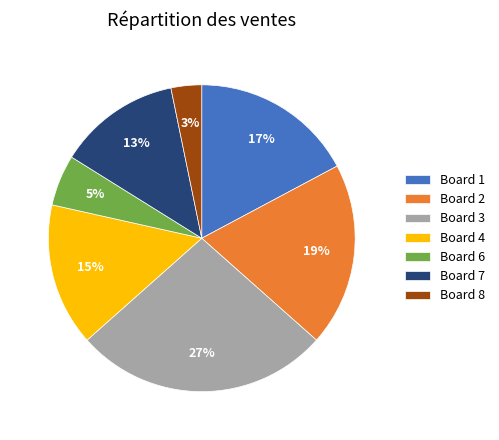

What is the ratio of the value at Board 8 to the value at Board 3?

0.1